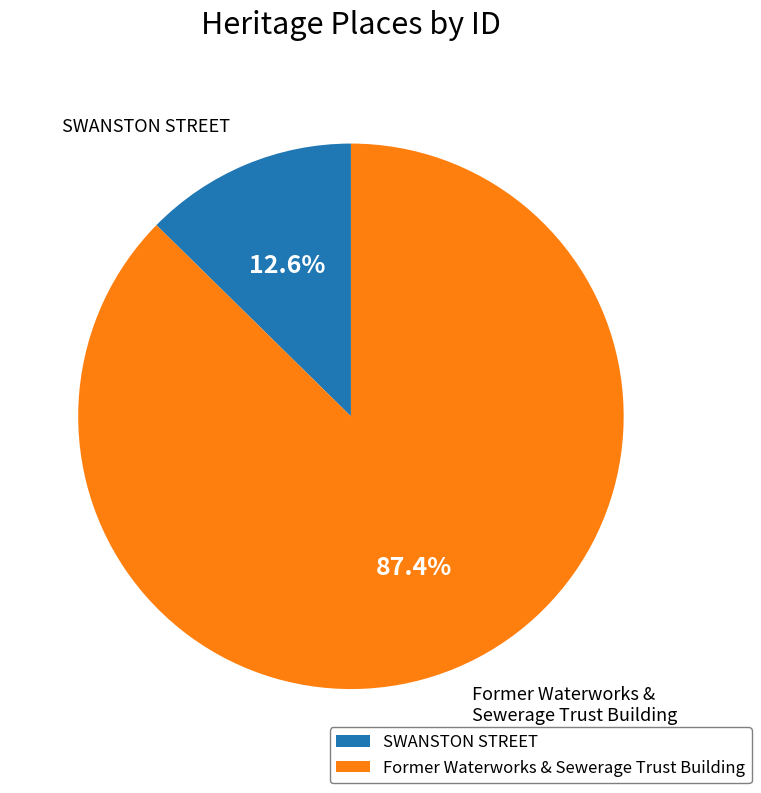

Count the number of slices in the pie.

2